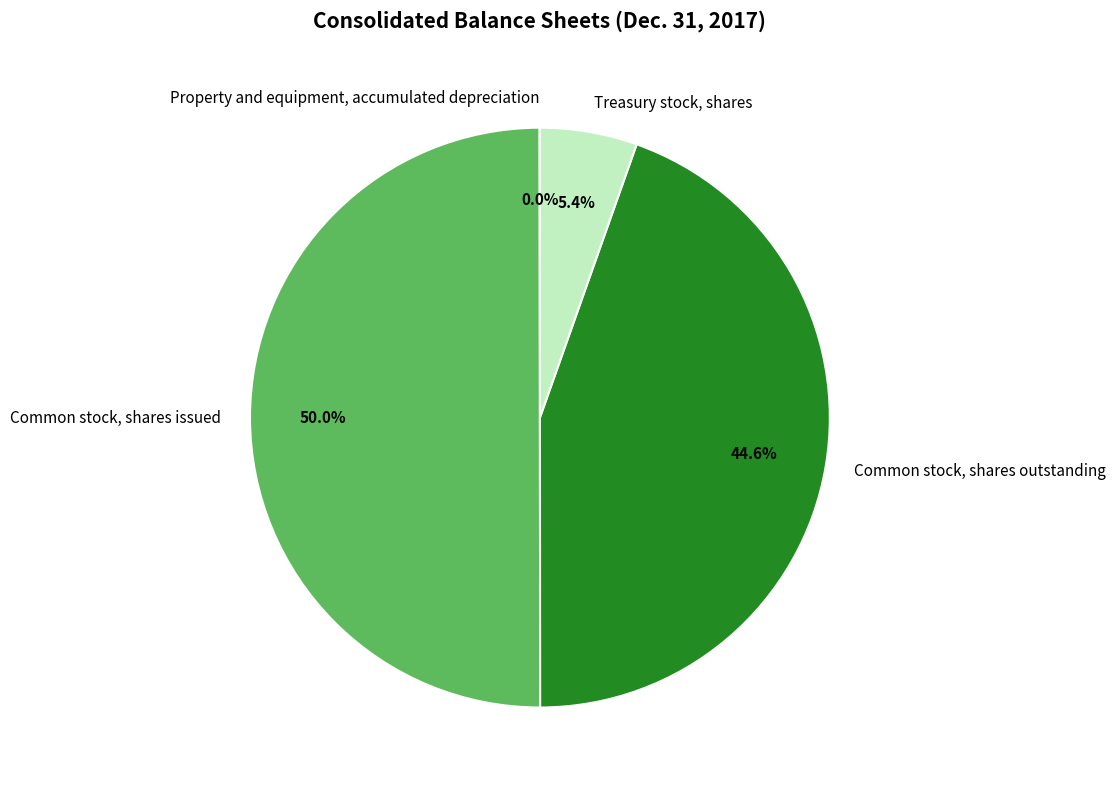

To the nearest percent, what is the average slice percentage?

25%